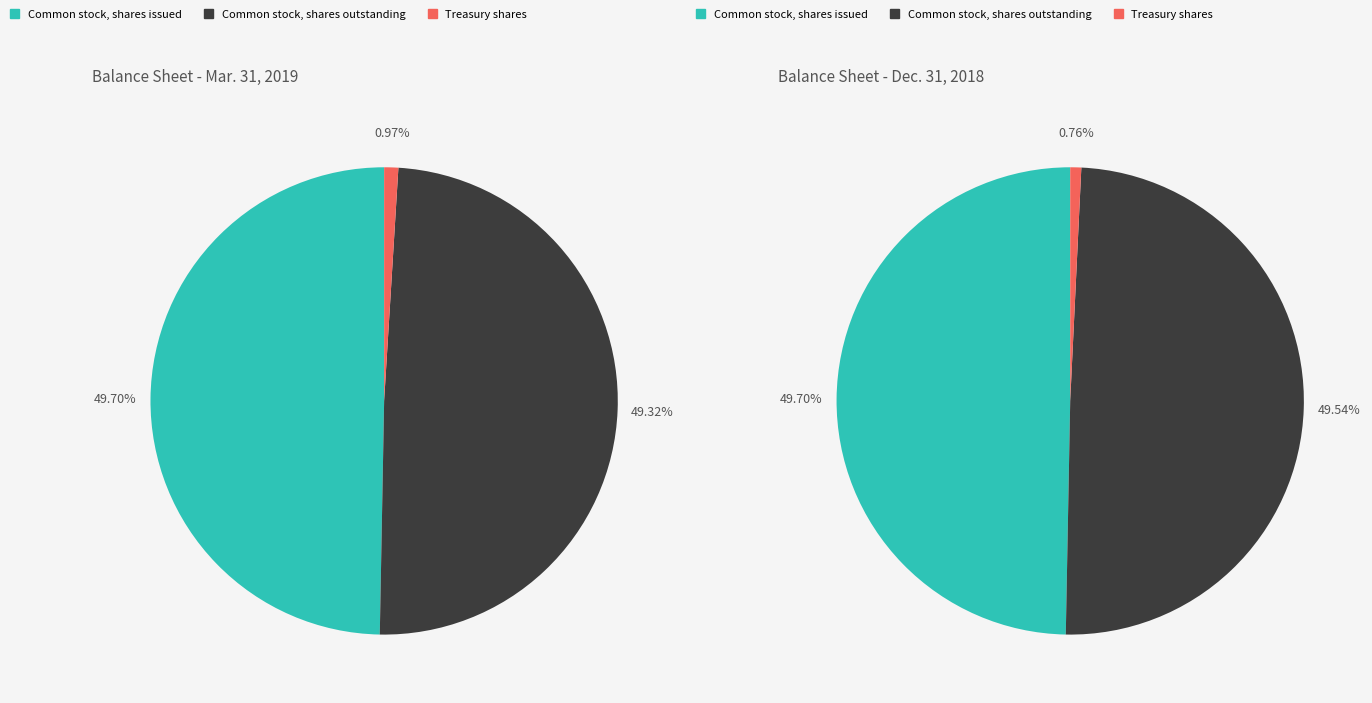

Rank the categories by value from highest to lowest.

Common stock, shares issued, Common stock, shares outstanding, Treasury shares